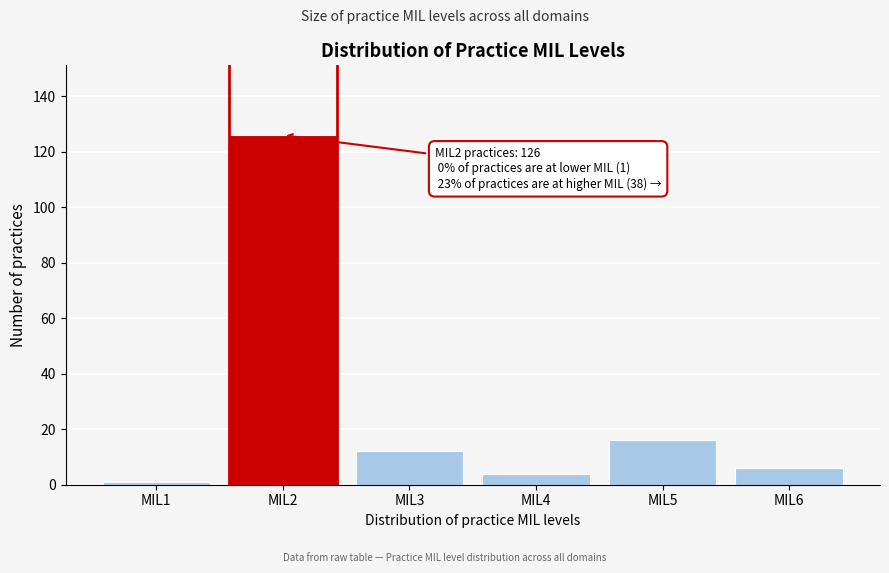

Reading left to right, list all the values displayed in this chart.

MIL1=1	MIL2=126	MIL3=12	MIL4=4	MIL5=16	MIL6=6